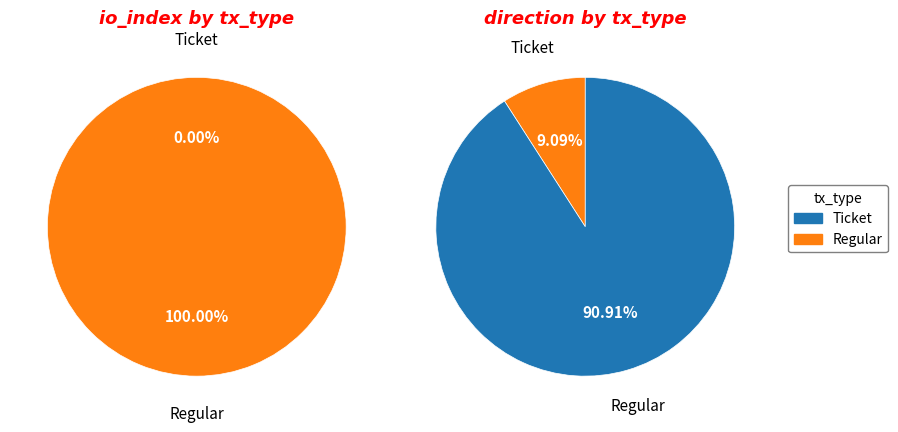

What is the largest slice in the pie chart?

Regular (io_index=10)